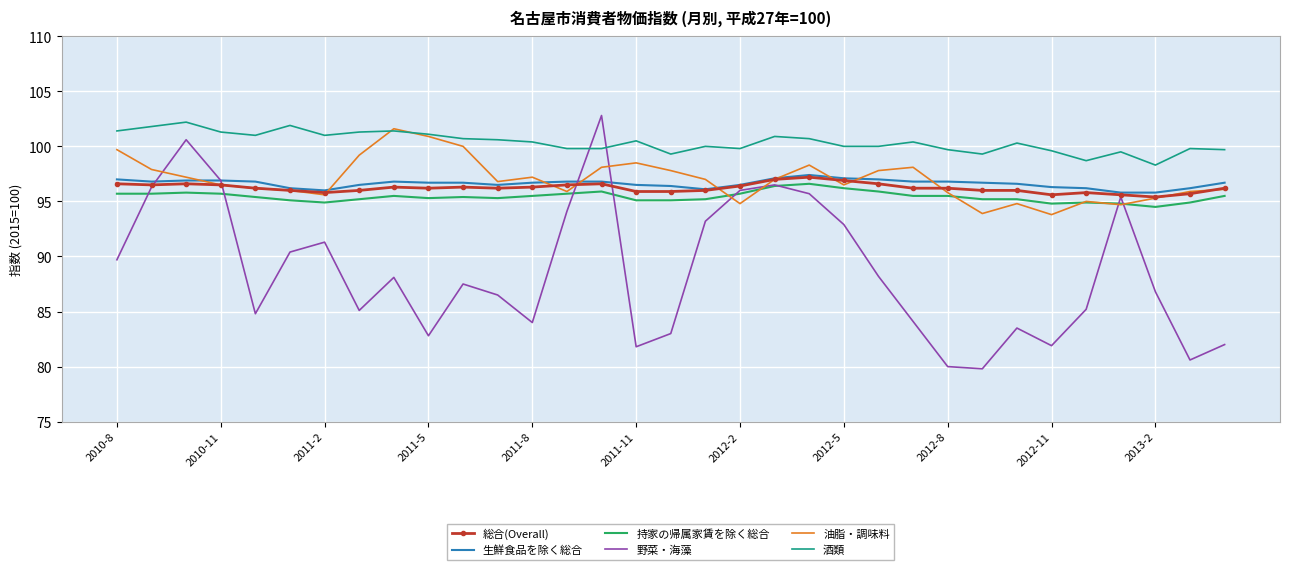

Which series has the largest total across all categories?

酒類